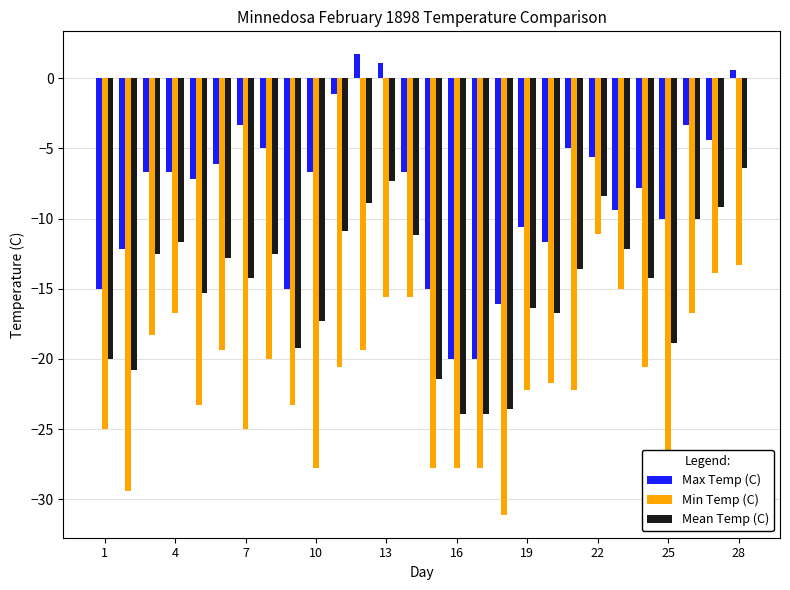

What is the value of the Mean Temp (C) bar at the 14th from the left?

-11.2